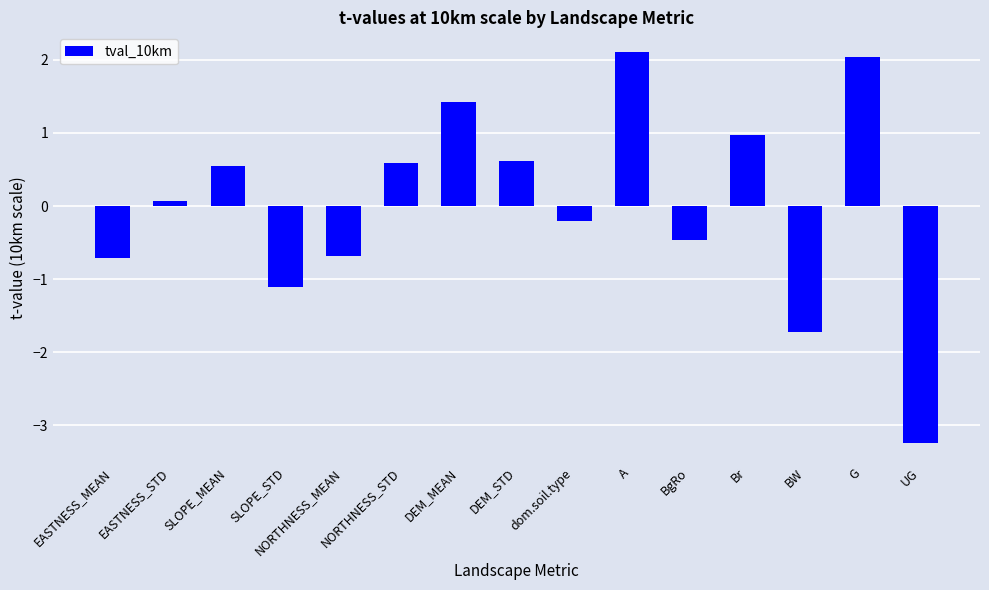

Is it true that the value at BgRo is -0.5?

True